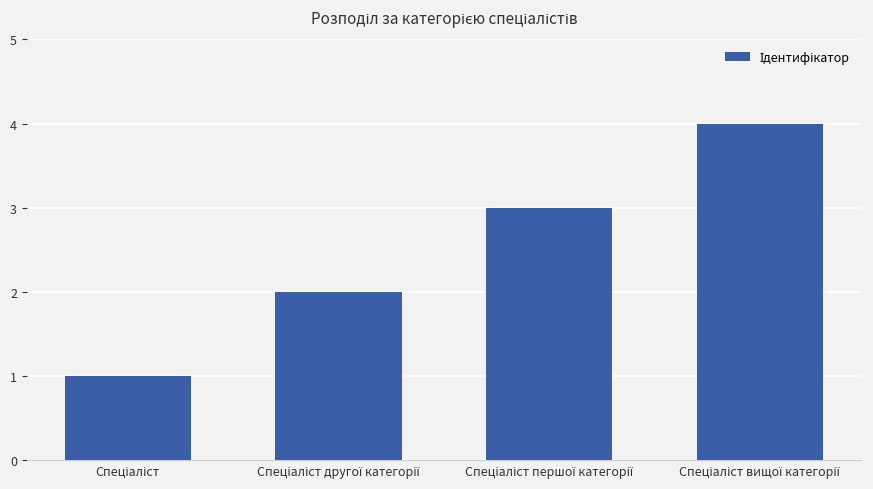

What is the greatest value displayed?

4